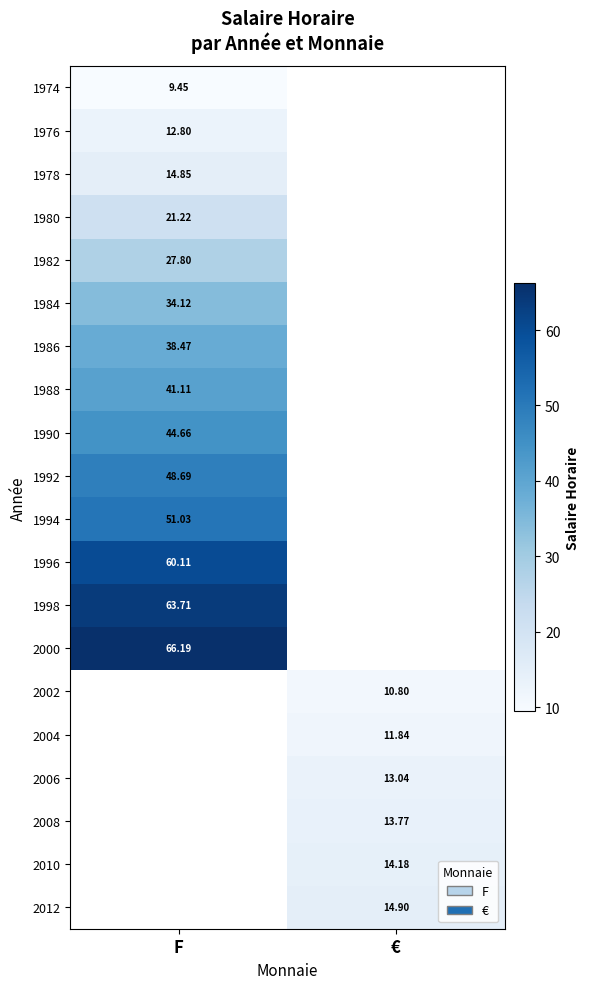

True or false: 2002 has a value of 2.8 at €.

False